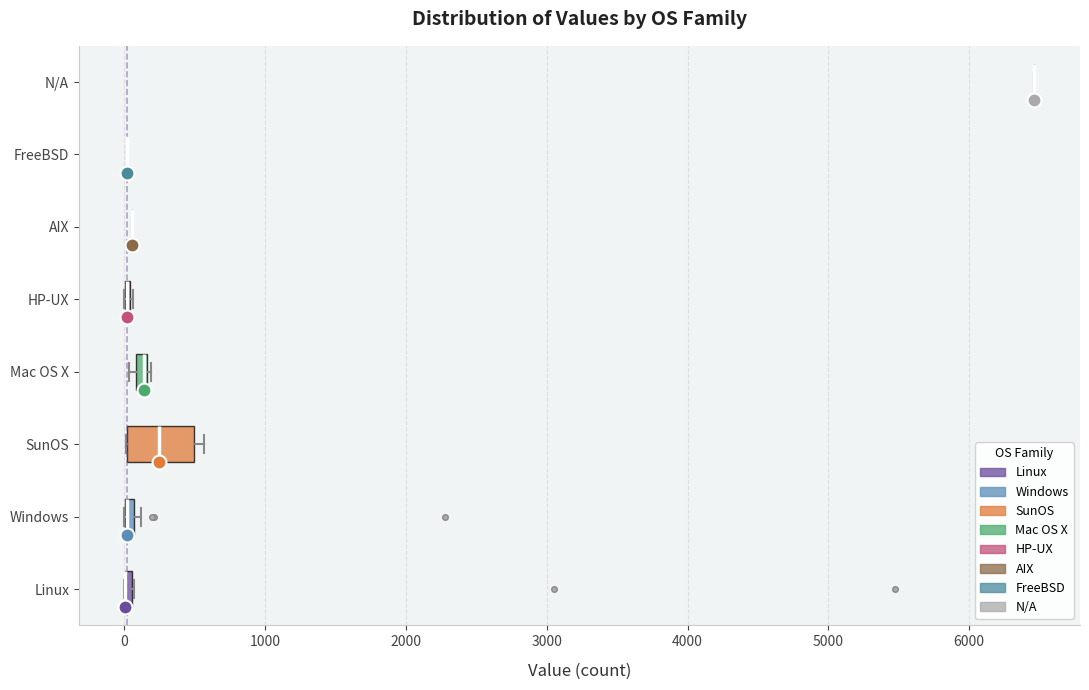

Where is the left edge of the box for Linux on the x-axis? The values are not printed on the chart, so give them approximately, as read against the axis.

0